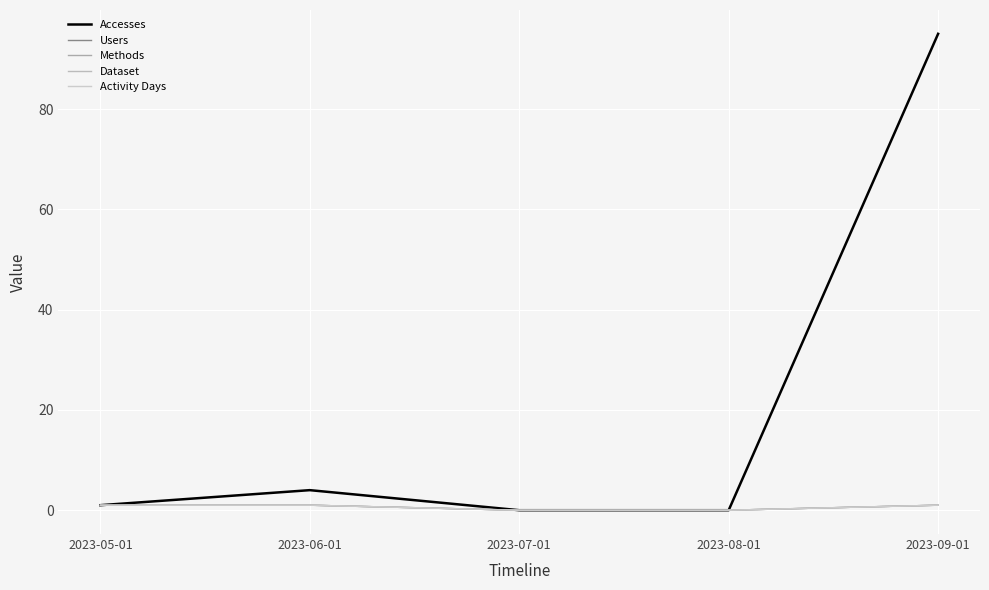

What is the difference between the second highest and second lowest values in the Dataset series?

1